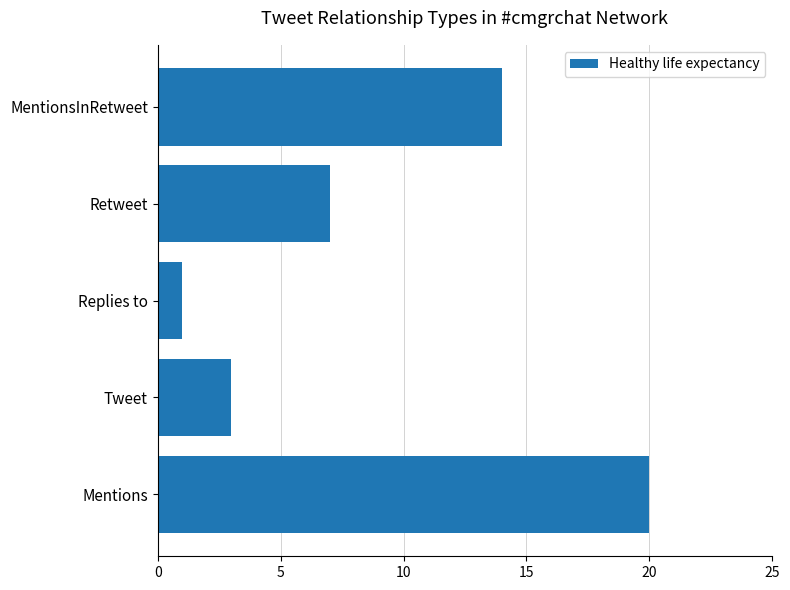

What is the average value?

9